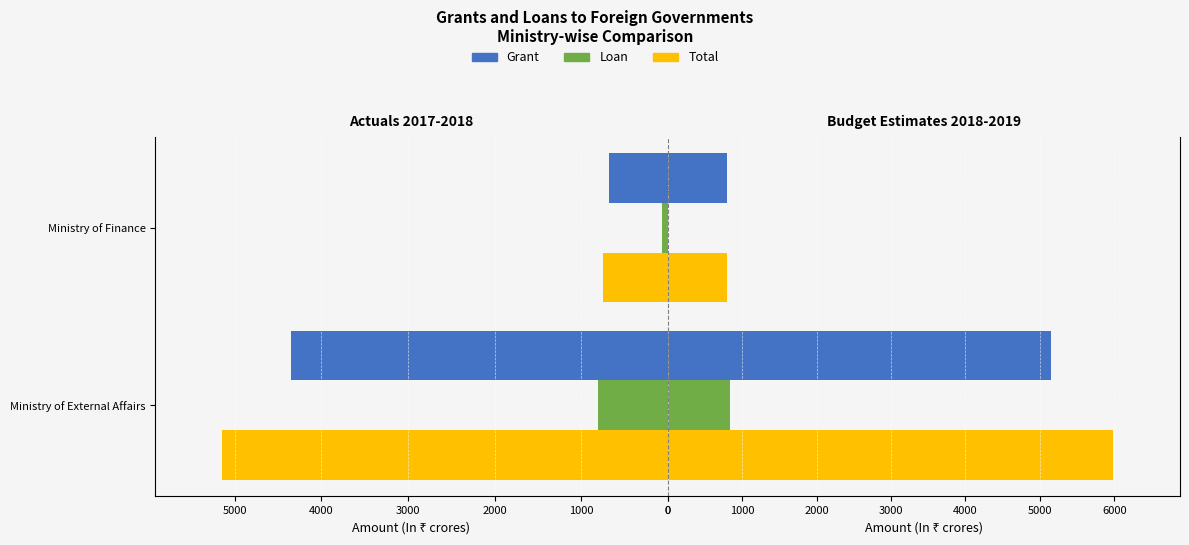

How many data points in Loan are above 836?

1